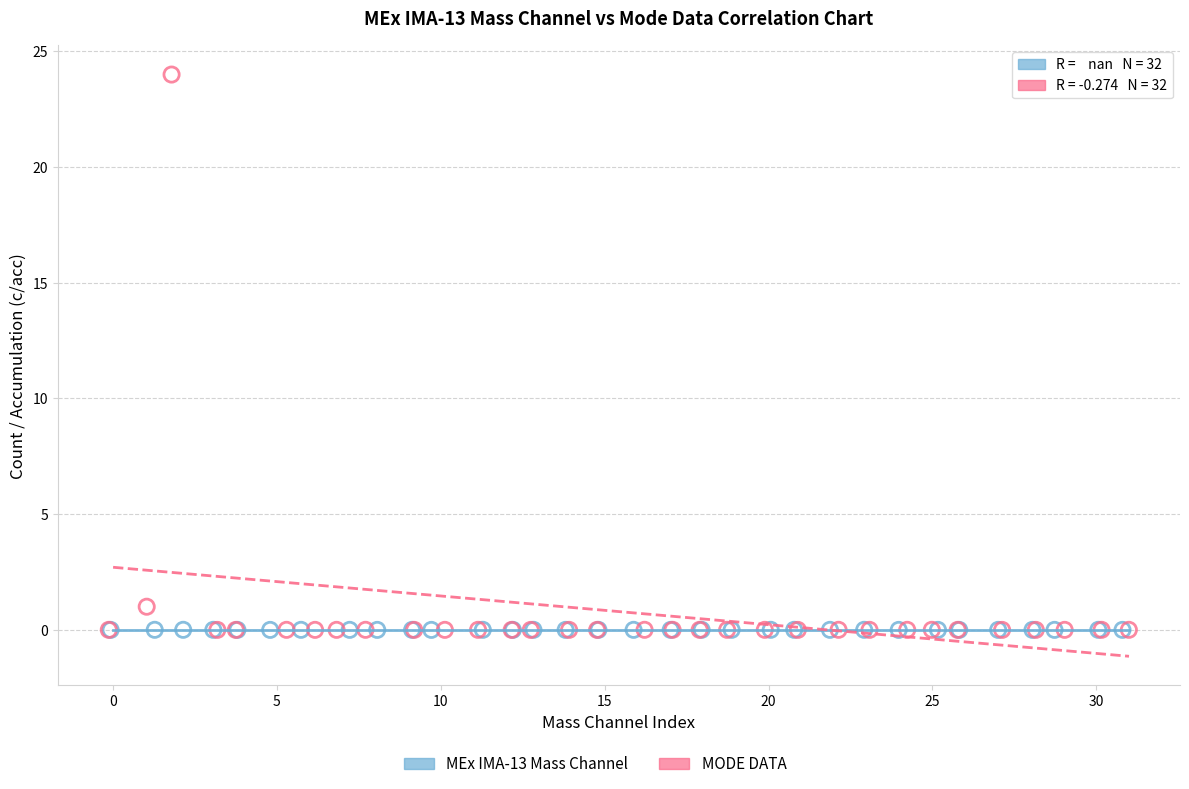

Which series contains the highest Y value?

MODE DATA